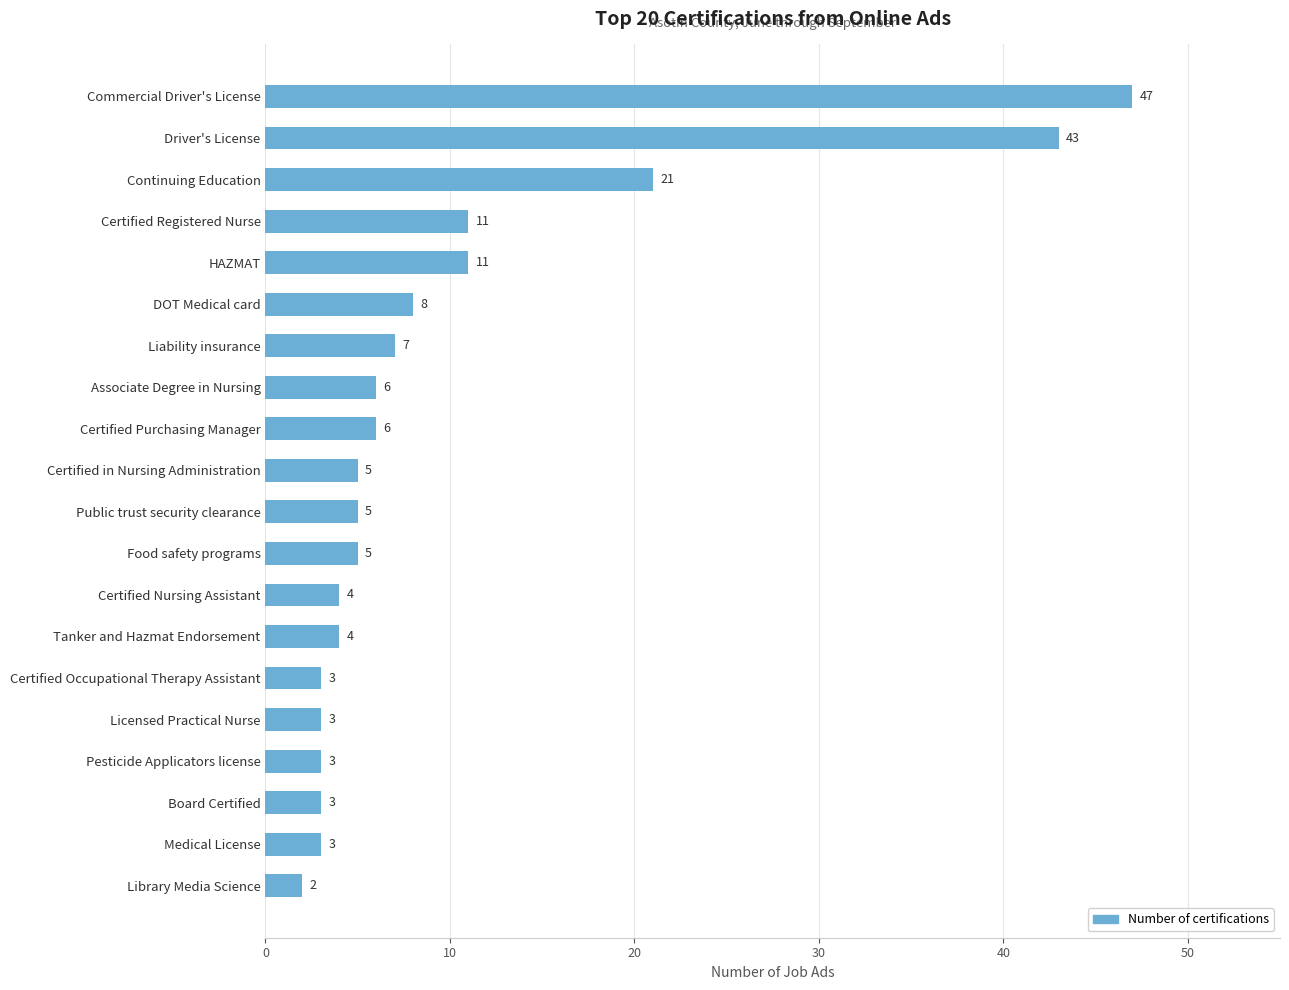

Is it true that the value at Certified Purchasing Manager is 6?

True